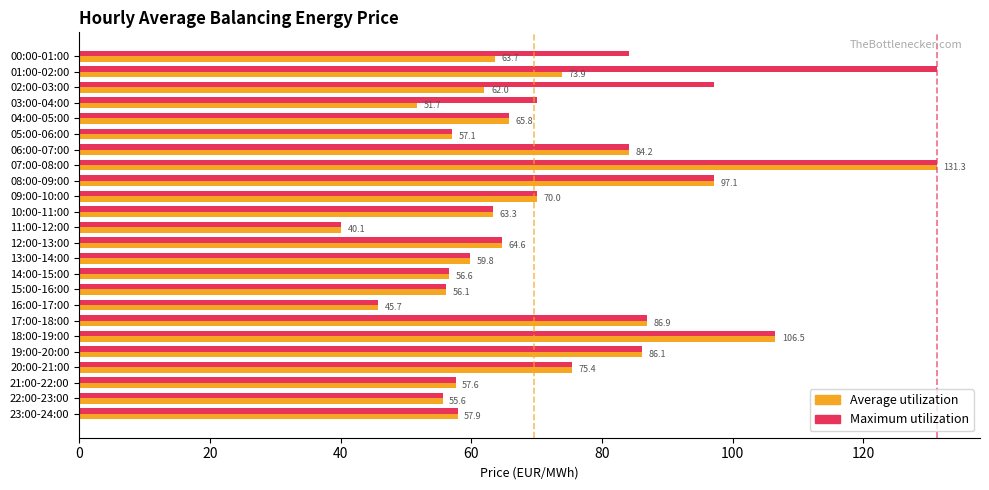

Is it true that Maximum utilization equals 96.5 at 04:00-05:00?

False